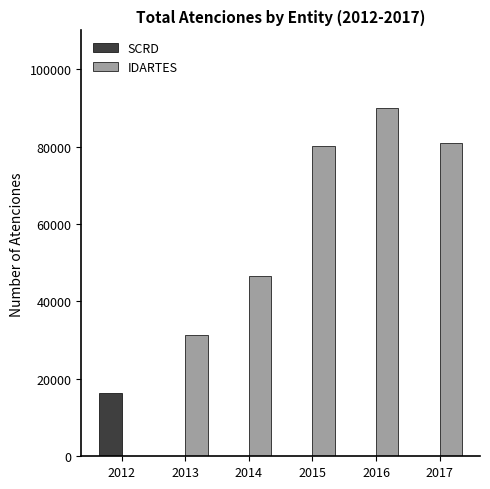

The IDARTES series shows 31330 at 2013. True or false?

True